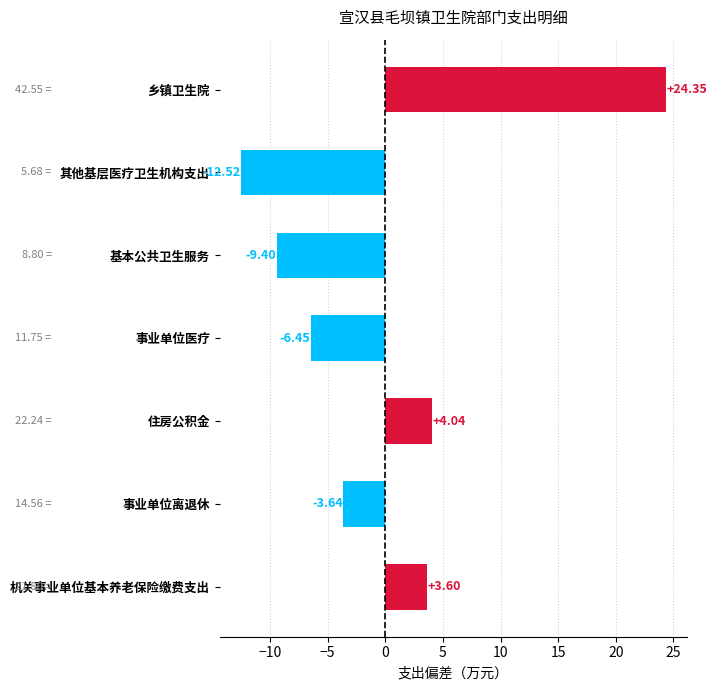

How many values are above zero?

3